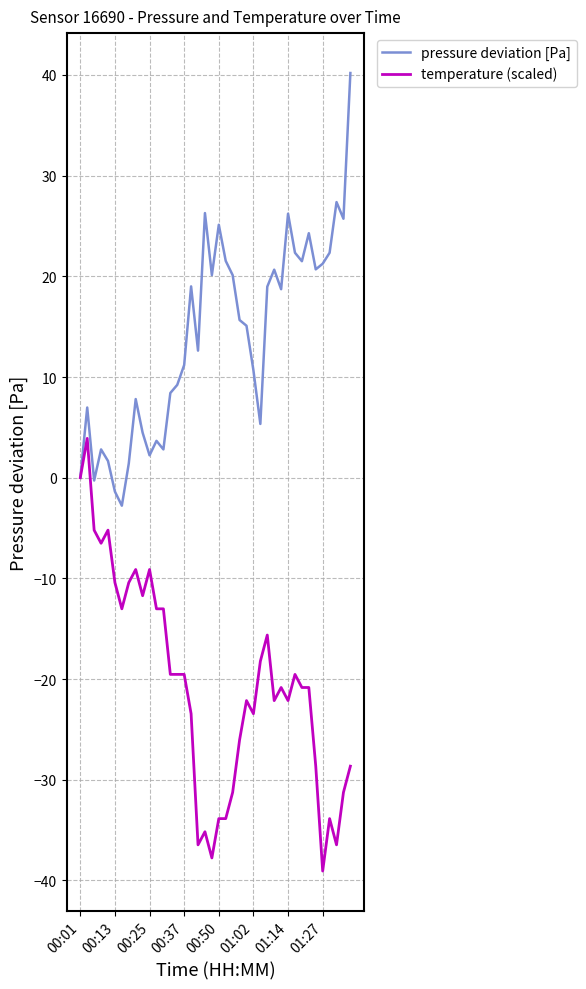

Which series has the largest total across all categories?

pressure deviation [Pa]